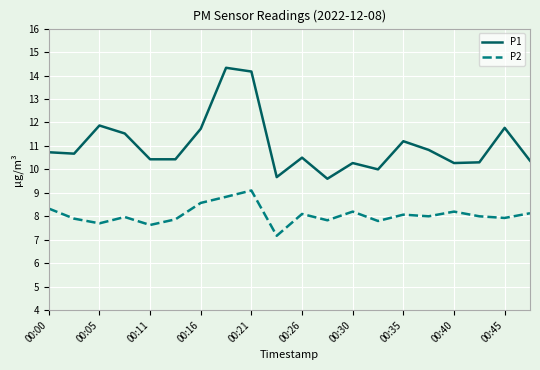

True or false: P2 and P1 intersect in this chart.

False